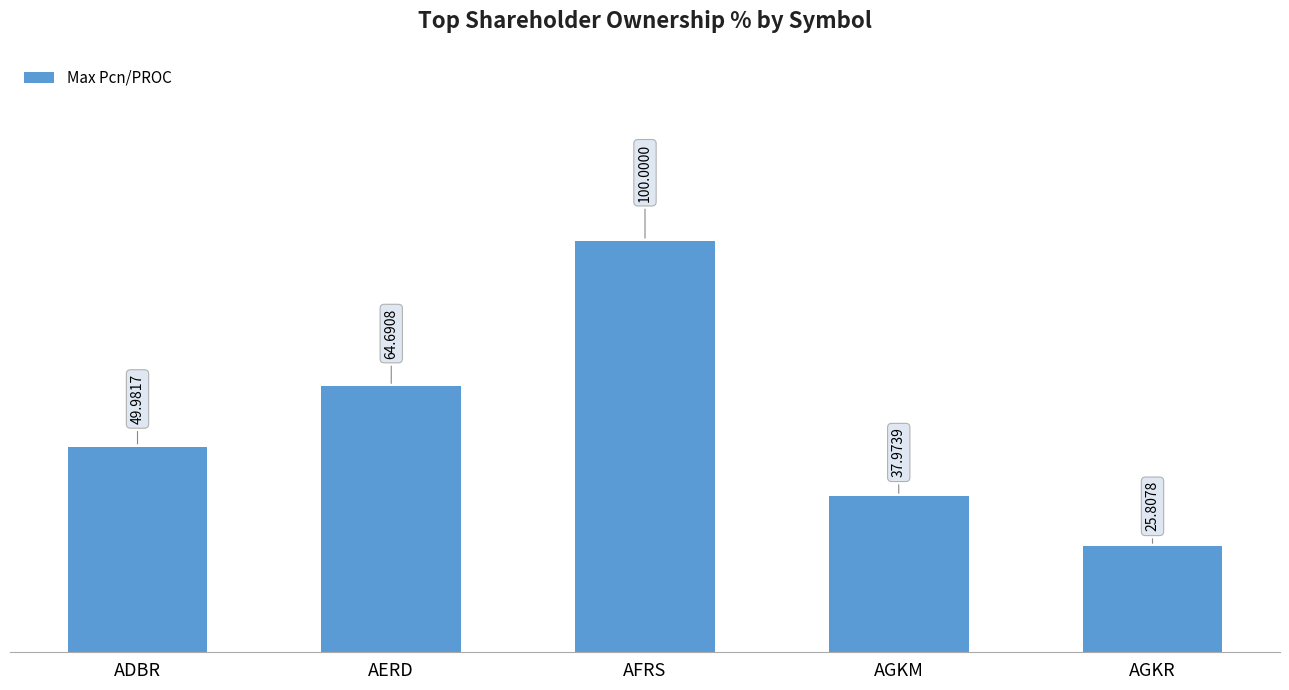

At which label does the data first exceed 49?

ADBR